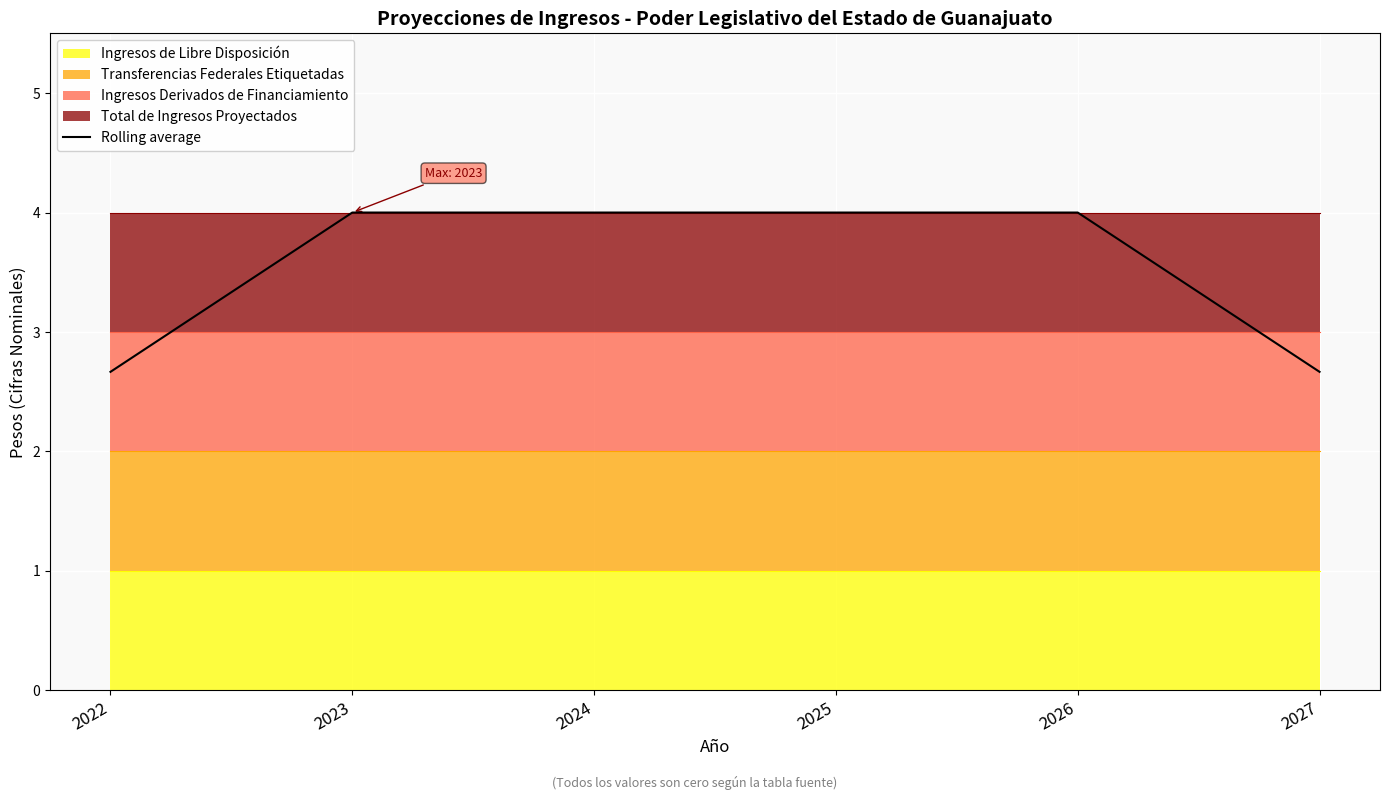

True or false: the data has more than 1 interior local peaks.

False